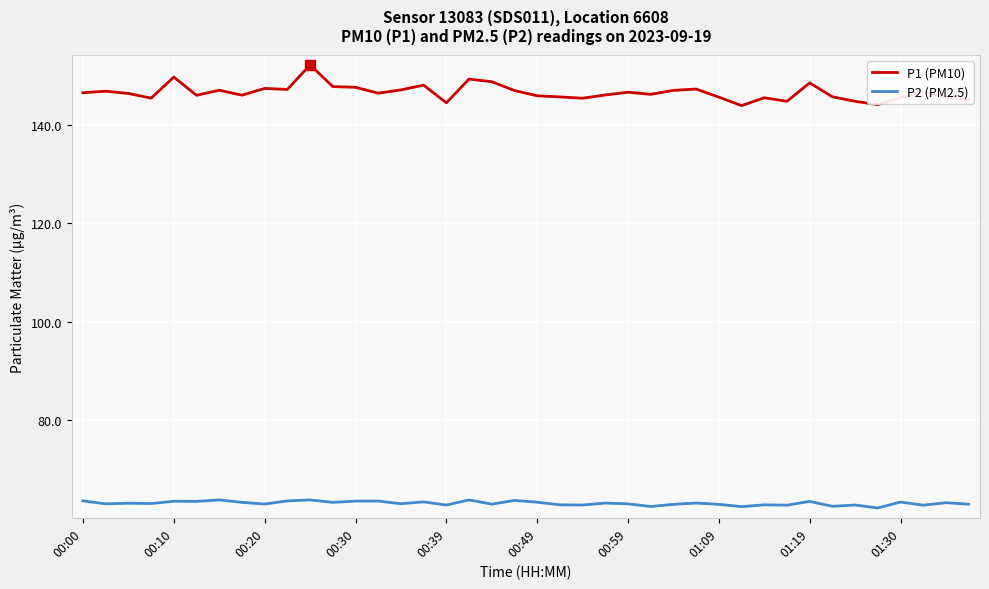

Which series has the widest spread of values?

P1 (PM10)